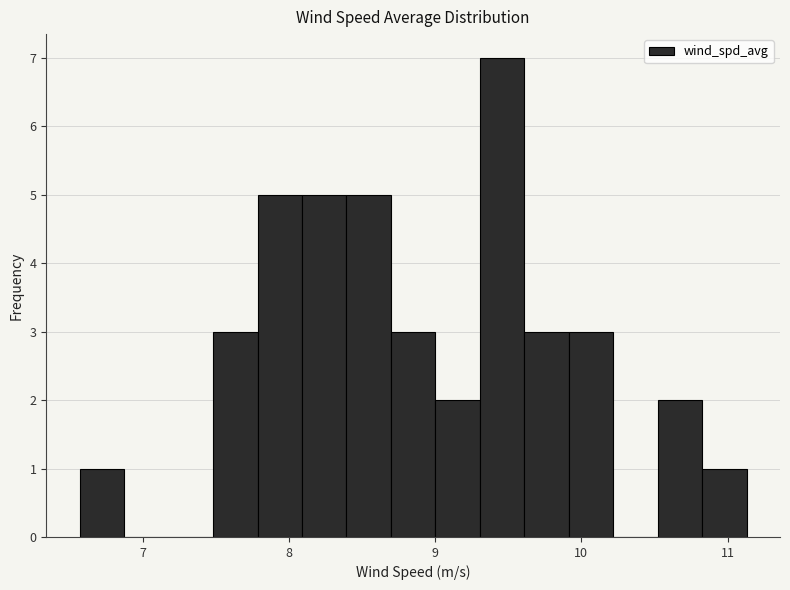

Around what value on the x-axis is the tallest bar? Give the approximate position of its centre, as read against the axis.

9.5